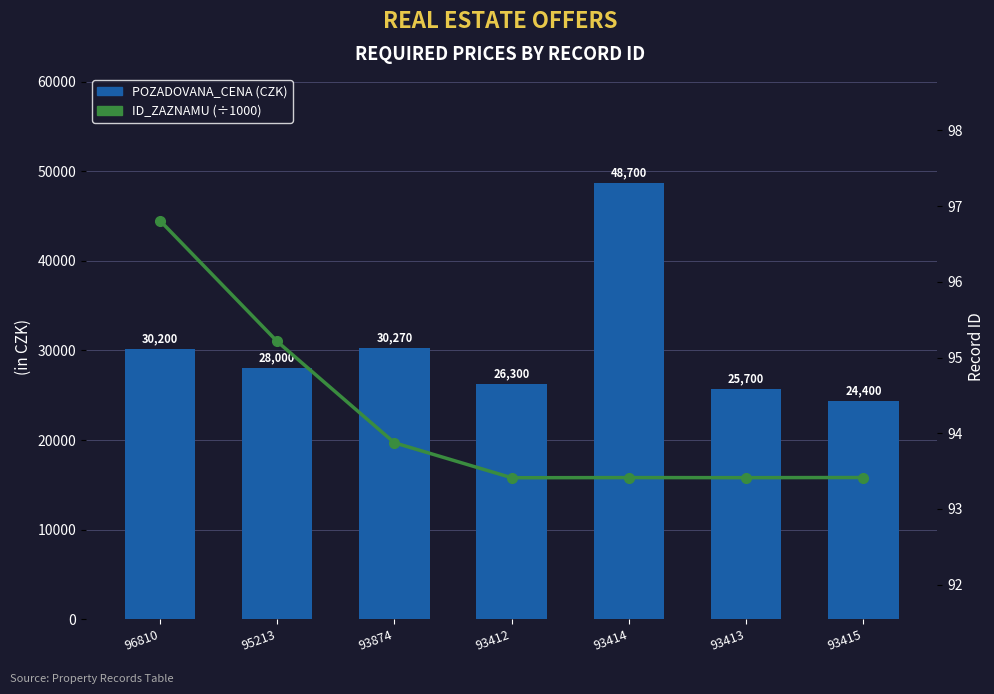

How many groups of bars are there?

7